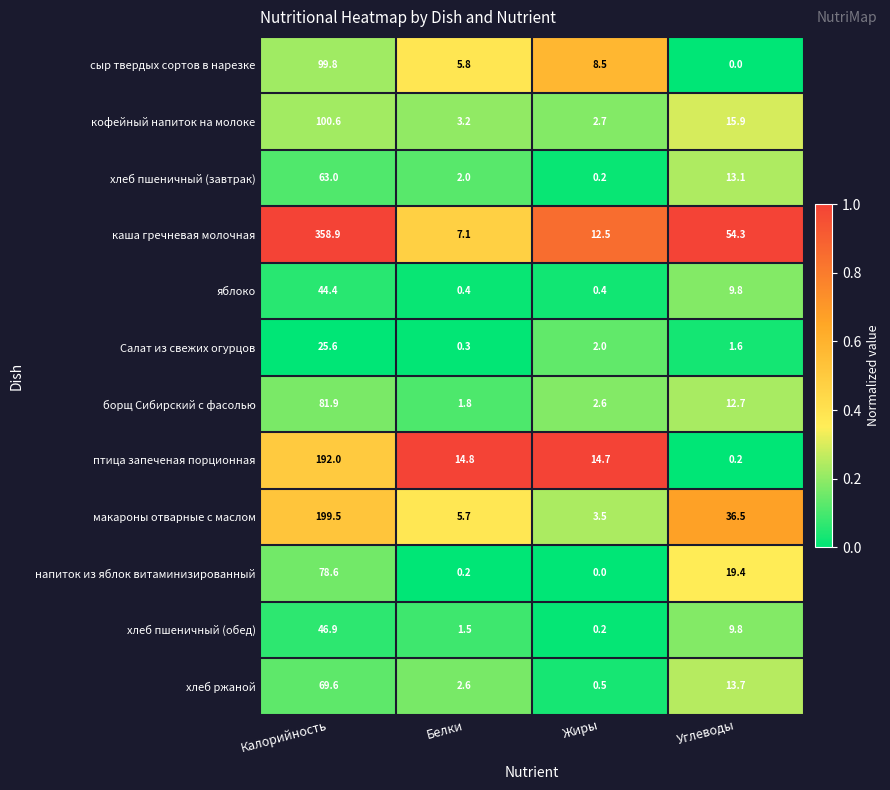

What is the difference between the second highest and second lowest values in the напиток из яблок витаминизированный series?

19.2